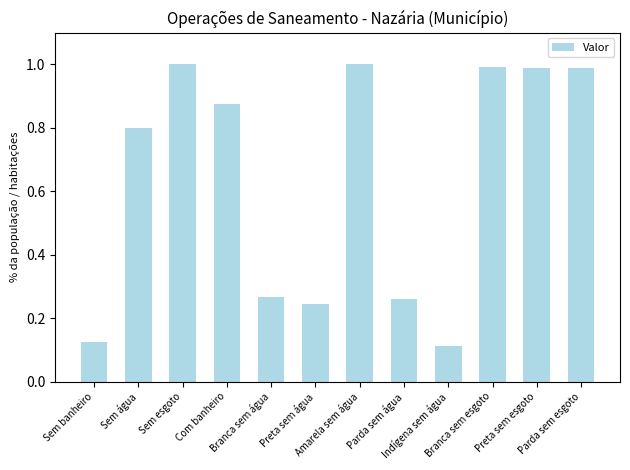

What is the value of the 2nd bar from the left?

0.8